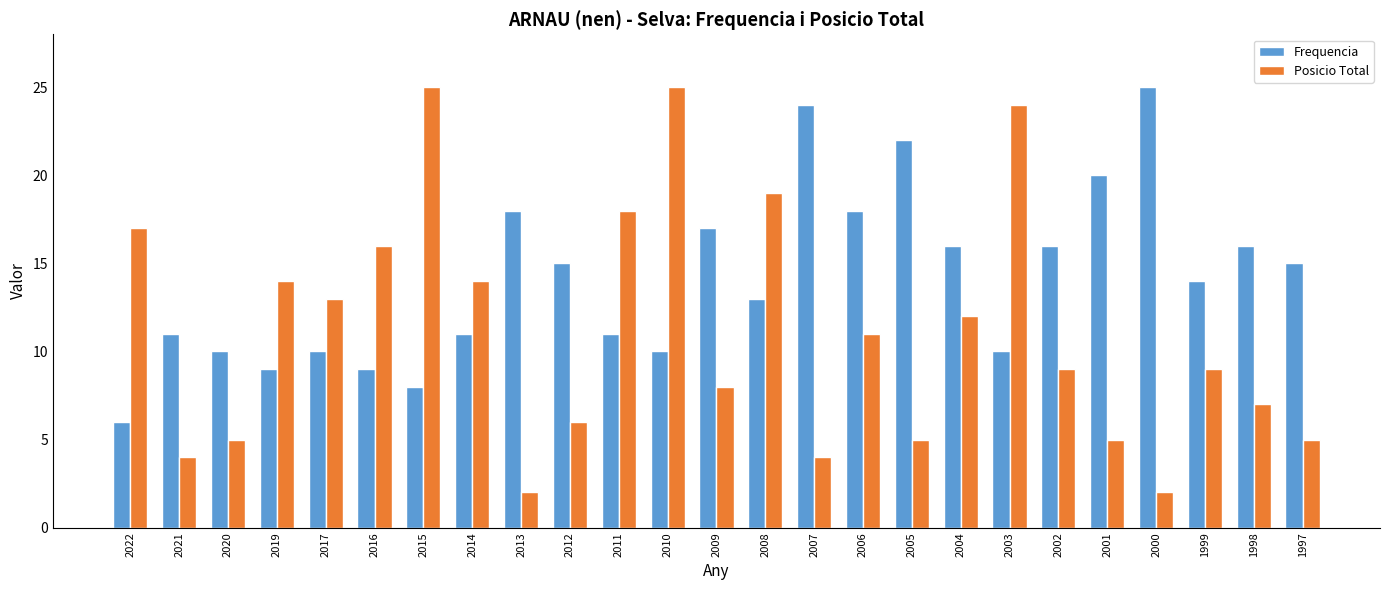

What is the total value across all series at 2008?

32